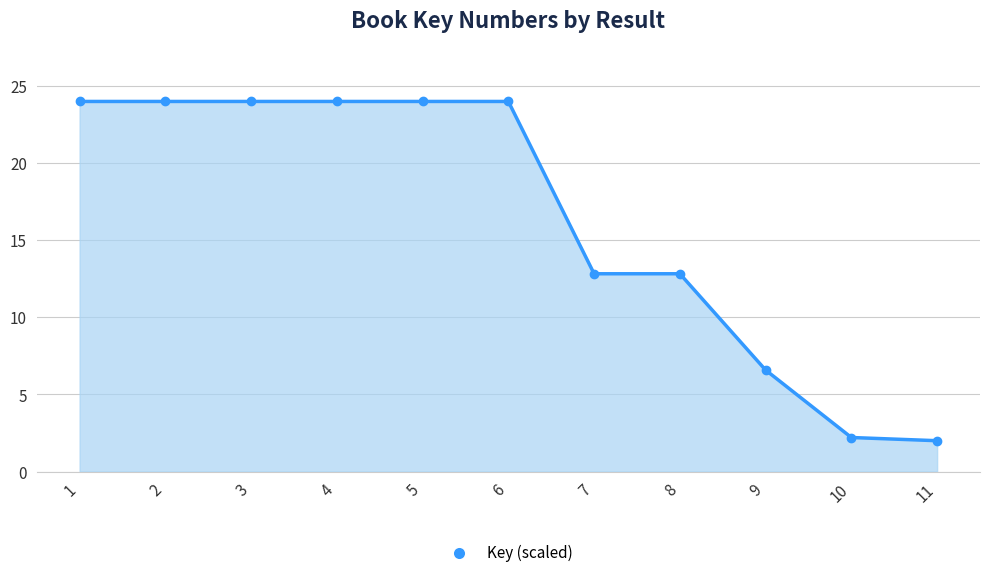

Count the number of values greater than 23.

6